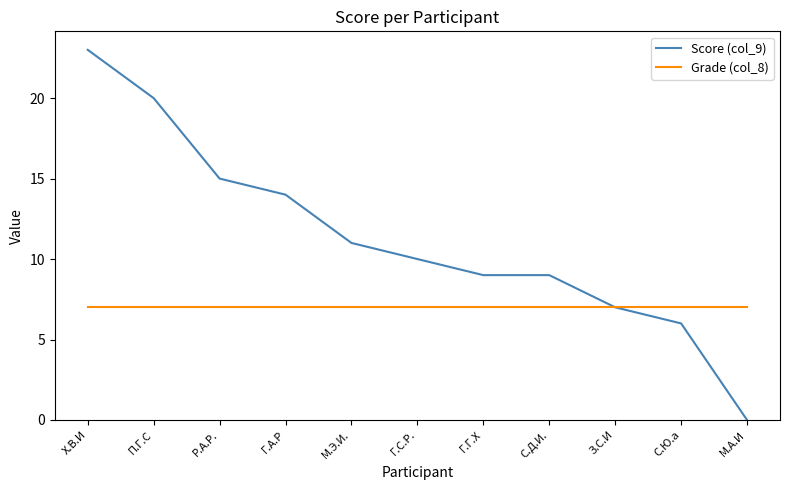

How many values in the Score (col_9) series are below 10?

5